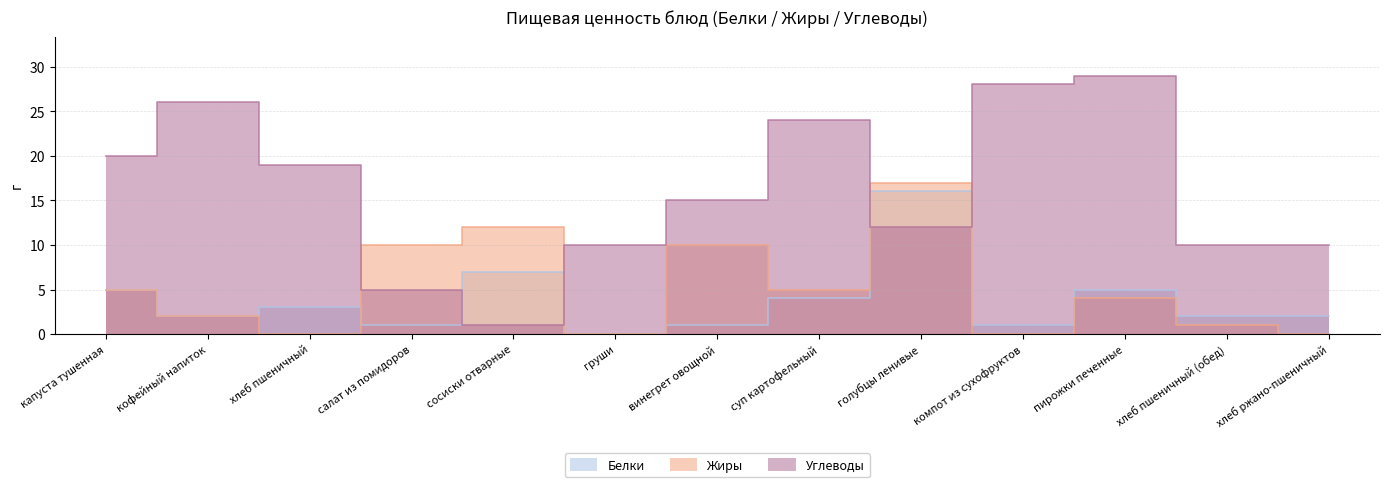

At which category does Углеводы reach its first local valley?

сосиски отварные